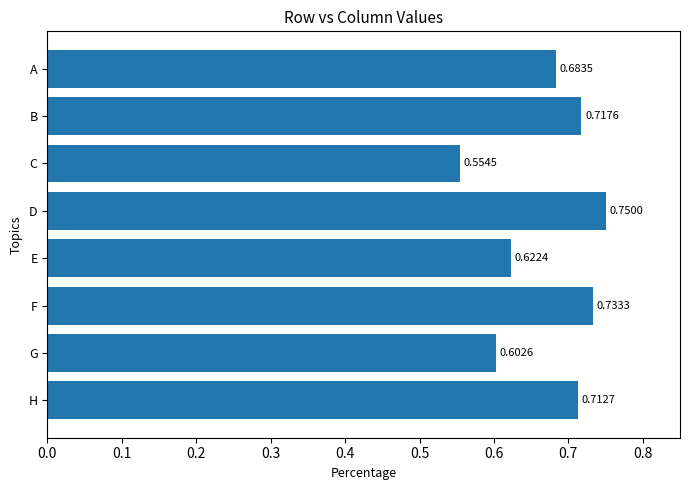

Does the chart contain stacked bars?

No